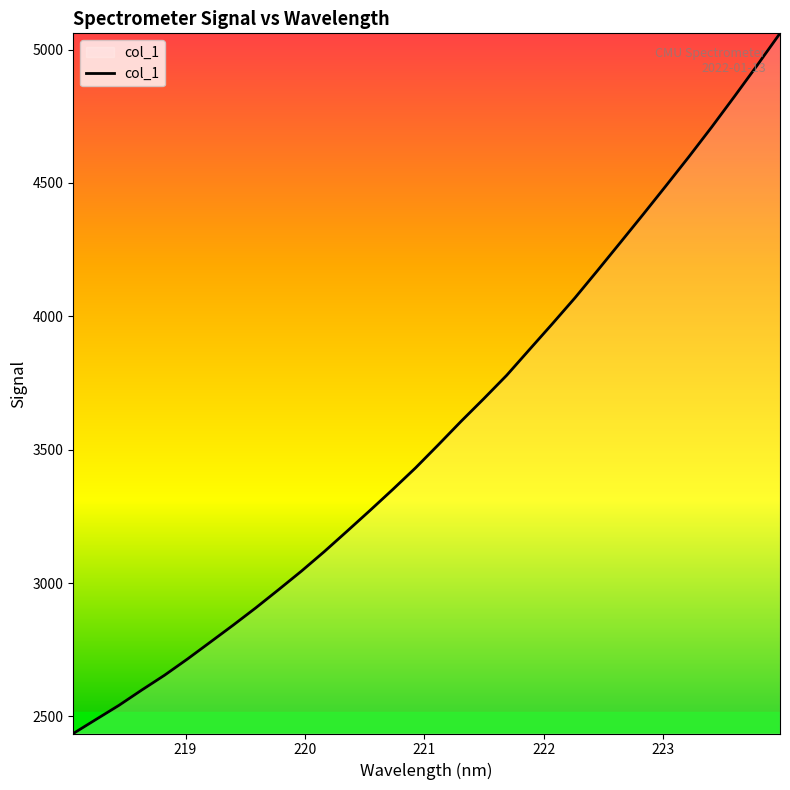

Count the number of values greater than 3518.

16